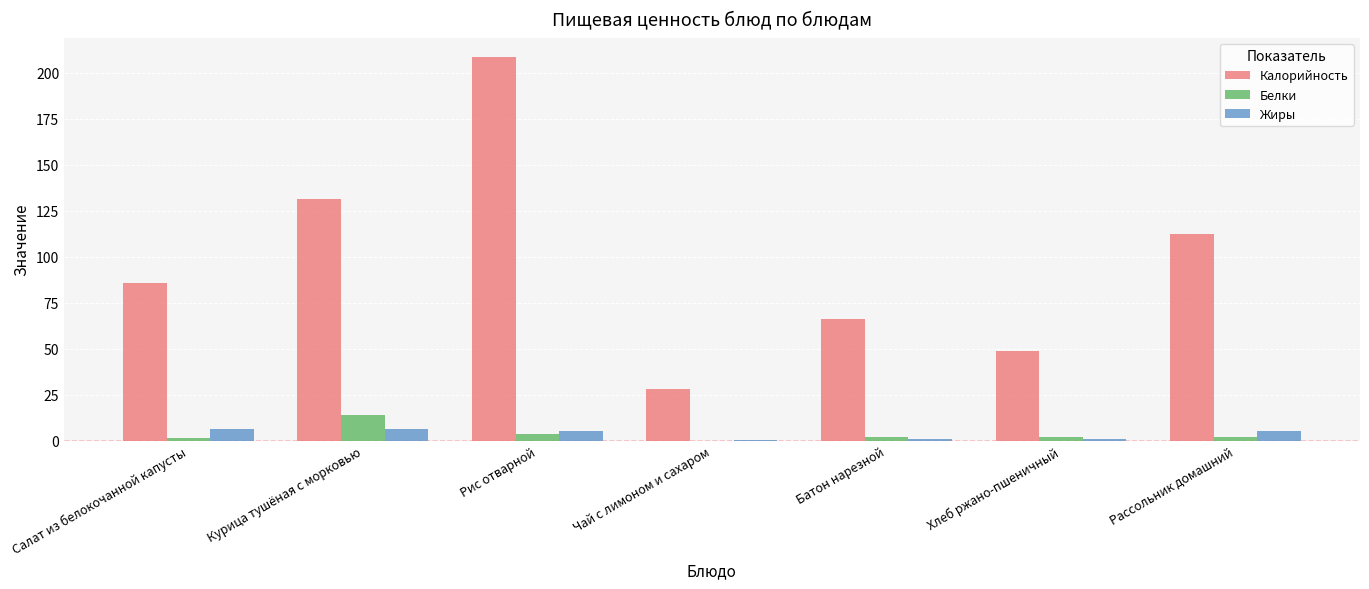

Which series has the largest total across all categories?

Калорийность